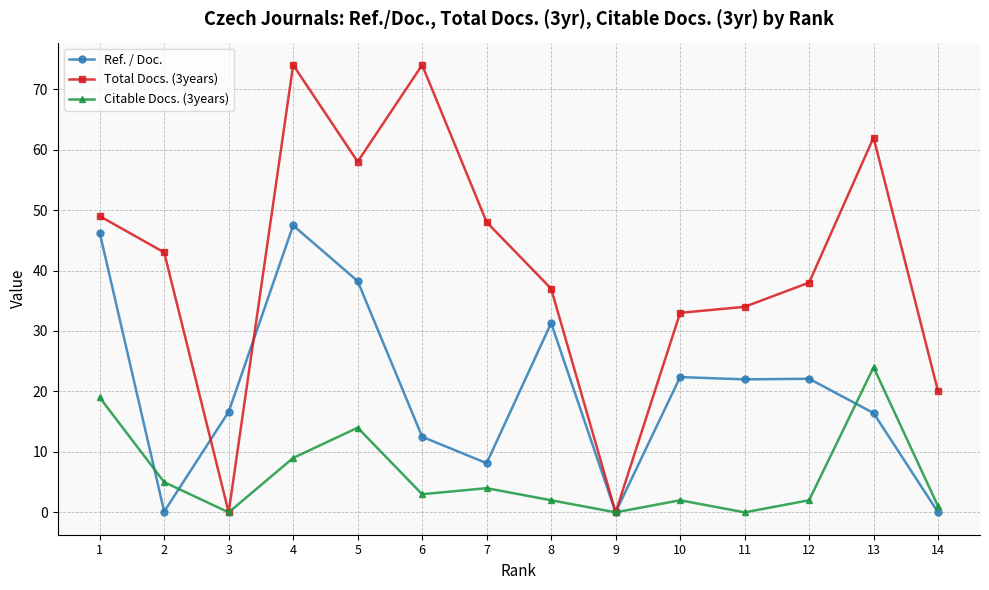

What are all the series names shown in the legend?

Ref. / Doc., Total Docs. (3years), Citable Docs. (3years)